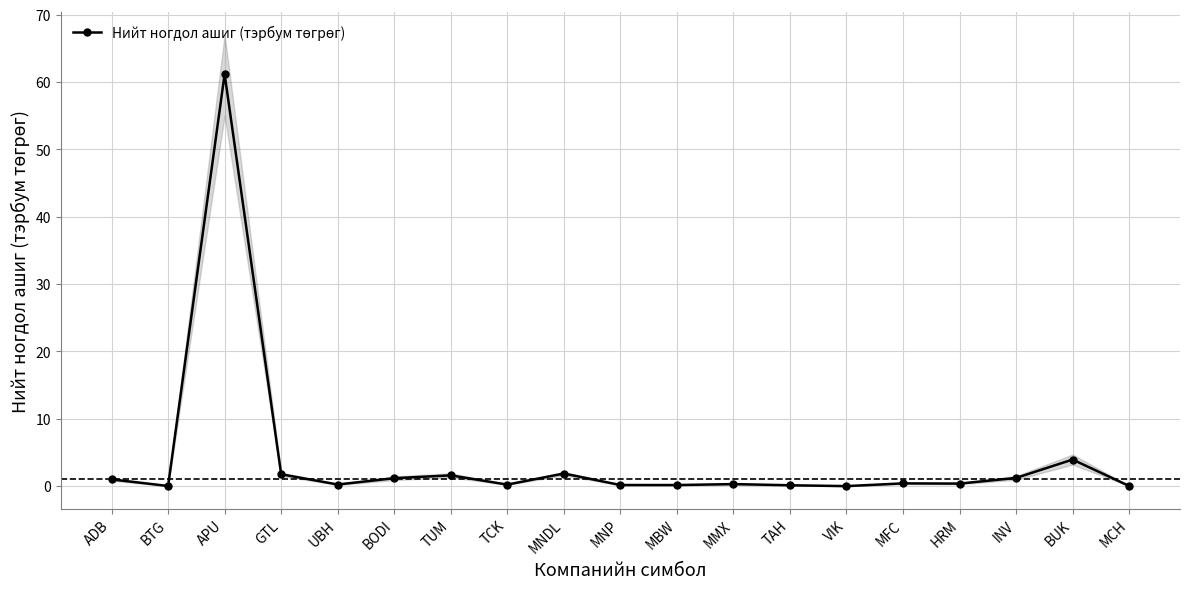

What is the label of the 14th point from the right?

BODI